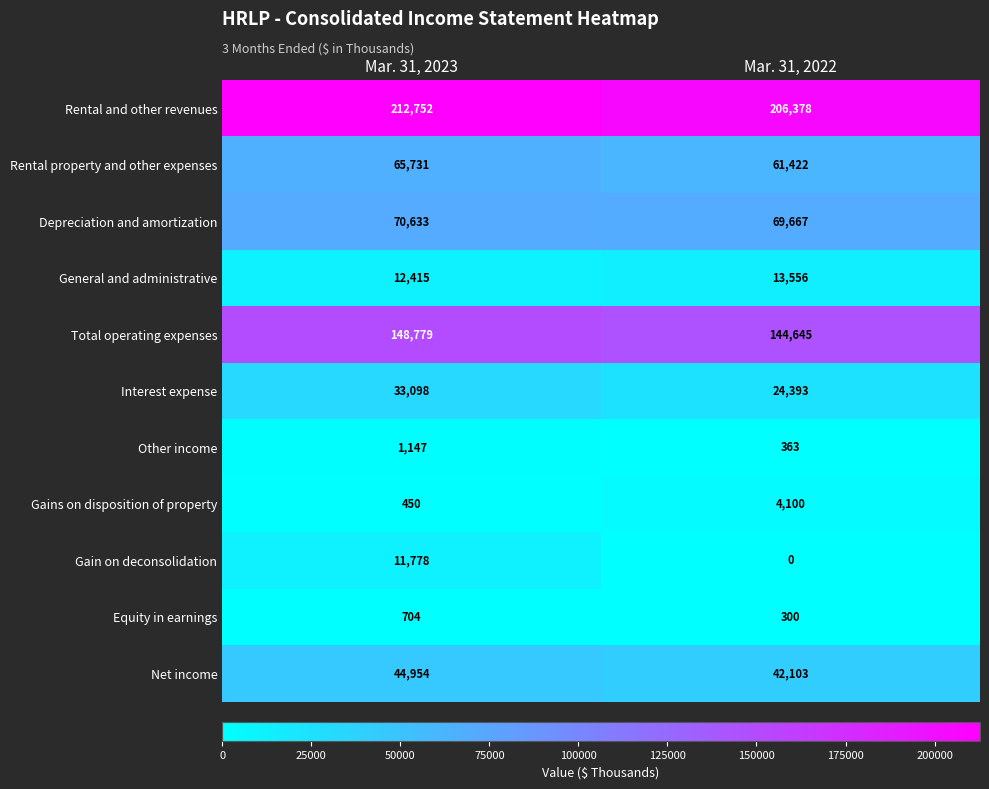

At which category is the sum across all series the highest?

Mar. 31, 2023